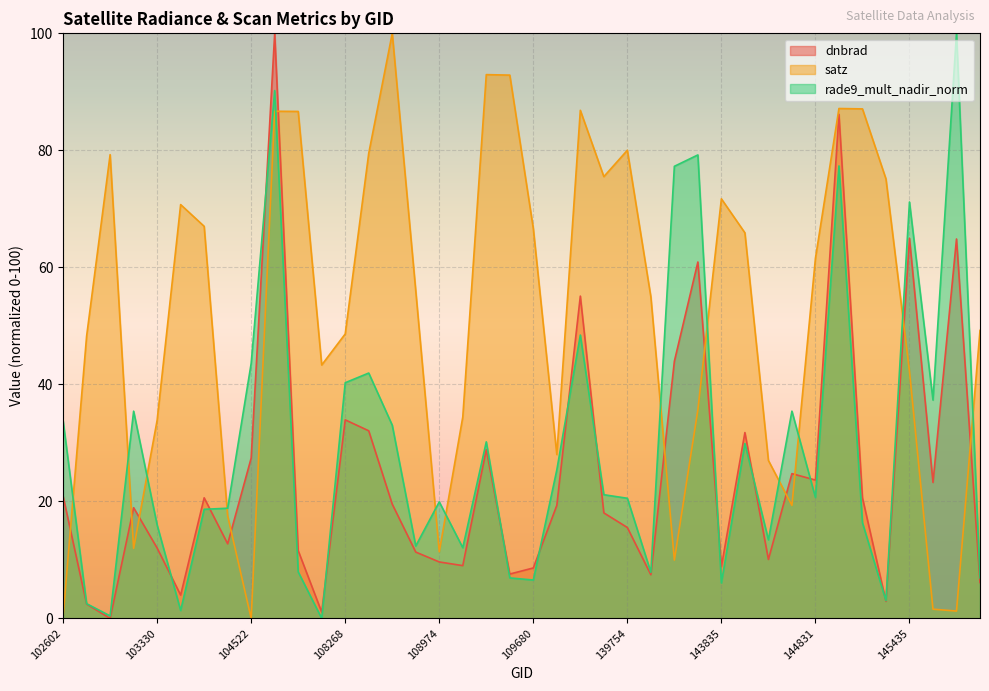

What is the sum of all dnbrad values?

980.5